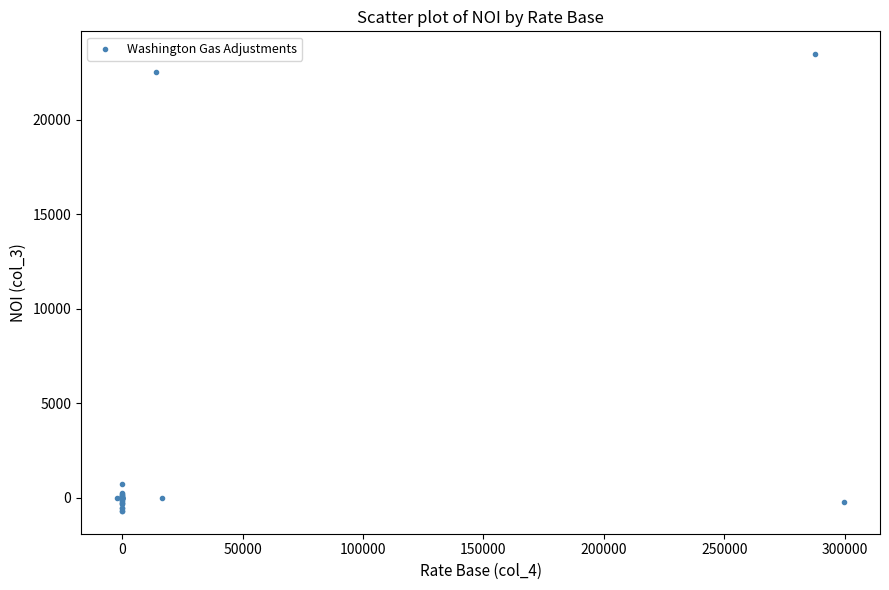

What Y value in the scatter plot is closest to 11378?

701.4